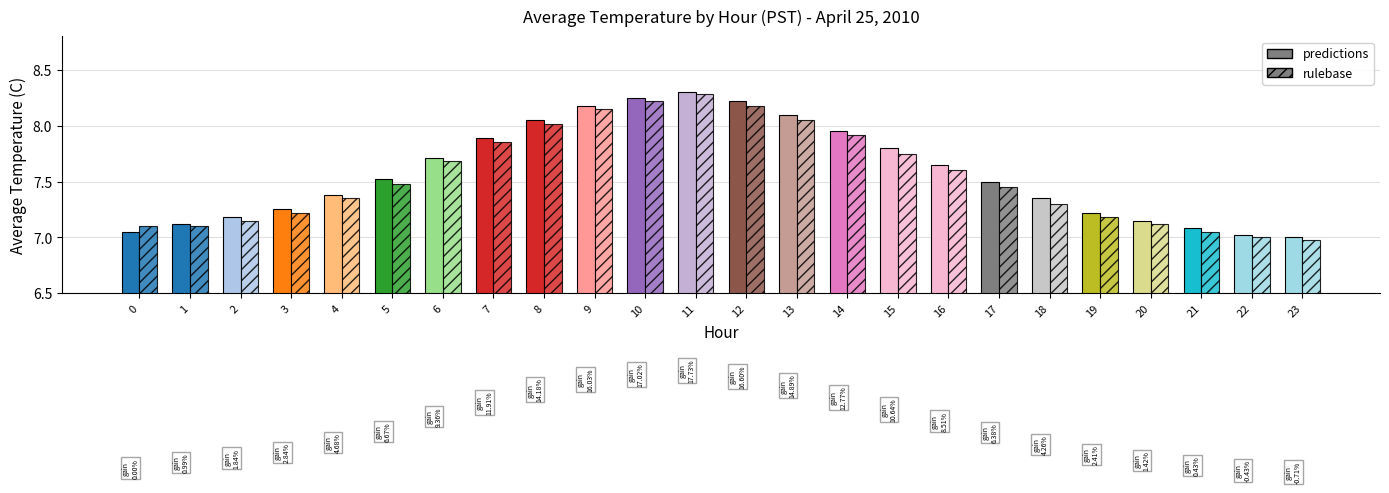

How many values in the rulebase series are below 7?

1